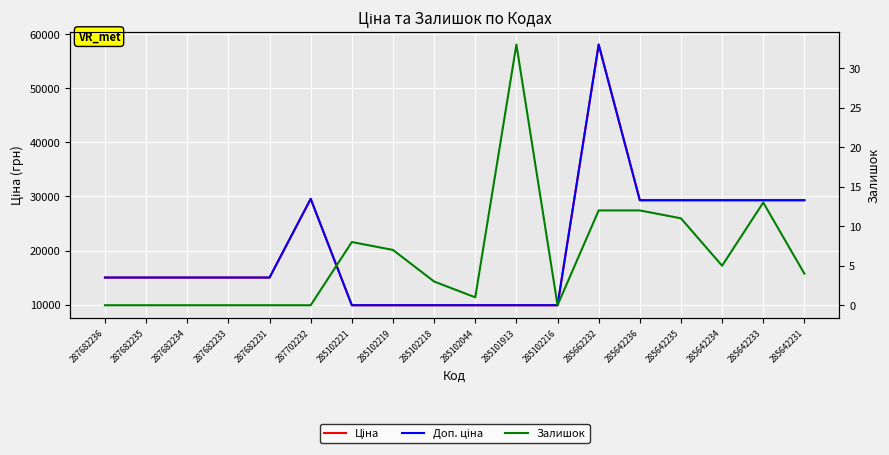

What is the label of the 15th point from the left?

285642235